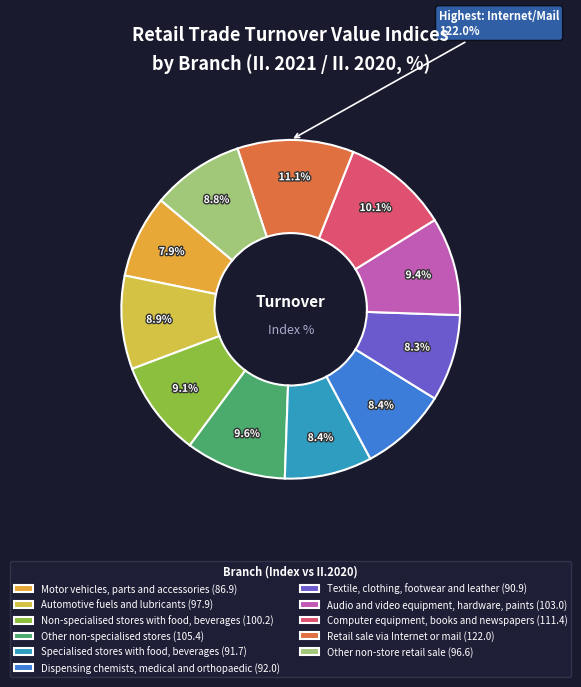

Which slice is the largest?

Retail sale via Internet or mail